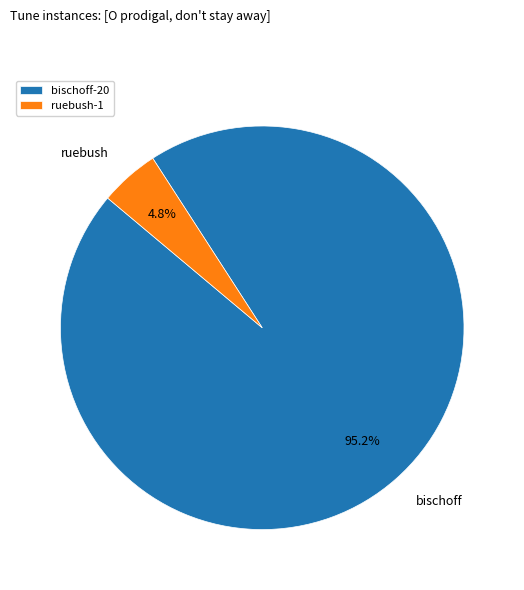

Is there any slice that represents more than half of the pie?

Yes